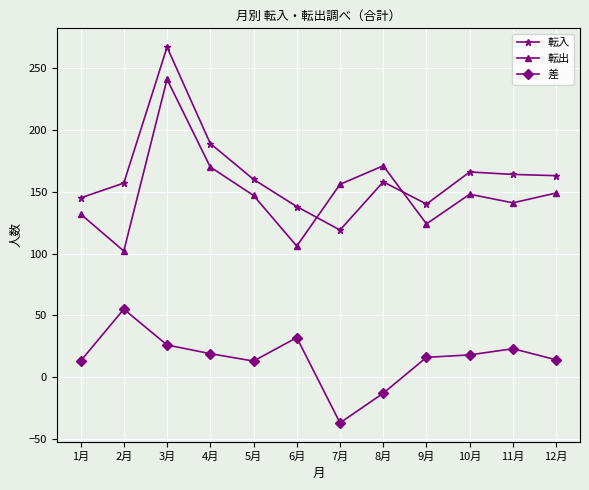

What is the difference between the 差 values at 5月 and 6月?

19